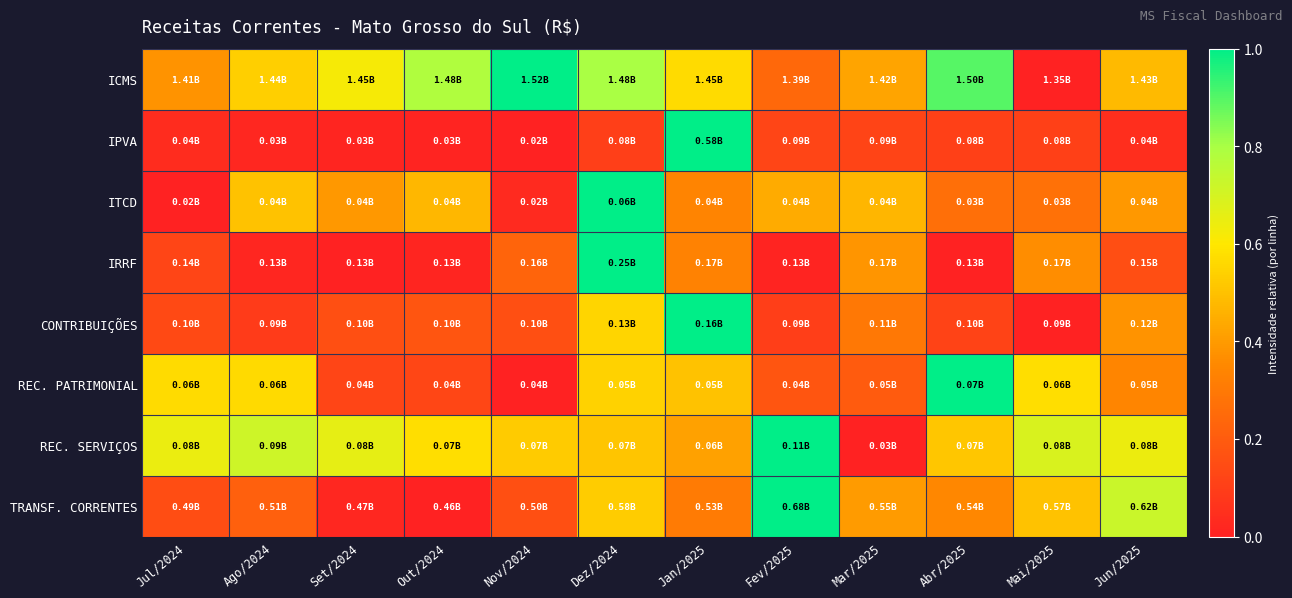

Reading left to right, list all the values displayed in this chart.

ICMS: Jul/2024=0.4	Ago/2024=0.5	Set/2024=0.6	Out/2024=0.8	Nov/2024=1.0	Dez/2024=0.8	Jan/2025=0.6	Fev/2025=0.2	Mar/2025=0.4	Abr/2025=0.9	Mai/2025=0.0	Jun/2025=0.5
IPVA: Jul/2024=0.0	Ago/2024=0.0	Set/2024=0.0	Out/2024=0.0	Nov/2024=0.0	Dez/2024=0.1	Jan/2025=1.0	Fev/2025=0.1	Mar/2025=0.1	Abr/2025=0.1	Mai/2025=0.1	Jun/2025=0.0
ITCD: Jul/2024=0.0	Ago/2024=0.5	Set/2024=0.4	Out/2024=0.5	Nov/2024=0.0	Dez/2024=1.0	Jan/2025=0.3	Fev/2025=0.4	Mar/2025=0.5	Abr/2025=0.3	Mai/2025=0.3	Jun/2025=0.4
IRRF: Jul/2024=0.1	Ago/2024=0.0	Set/2024=0.0	Out/2024=0.0	Nov/2024=0.2	Dez/2024=1.0	Jan/2025=0.3	Fev/2025=0.0	Mar/2025=0.4	Abr/2025=0.0	Mai/2025=0.4	Jun/2025=0.2
CONTRIBUIÇÕES: Jul/2024=0.1	Ago/2024=0.1	Set/2024=0.2	Out/2024=0.2	Nov/2024=0.2	Dez/2024=0.6	Jan/2025=1.0	Fev/2025=0.1	Mar/2025=0.3	Abr/2025=0.1	Mai/2025=0.0	Jun/2025=0.4
REC. PATRIMONIAL: Jul/2024=0.6	Ago/2024=0.6	Set/2024=0.1	Out/2024=0.1	Nov/2024=0.0	Dez/2024=0.5	Jan/2025=0.5	Fev/2025=0.2	Mar/2025=0.2	Abr/2025=1.0	Mai/2025=0.6	Jun/2025=0.3
REC. SERVIÇOS: Jul/2024=0.6	Ago/2024=0.7	Set/2024=0.7	Out/2024=0.6	Nov/2024=0.5	Dez/2024=0.5	Jan/2025=0.4	Fev/2025=1.0	Mar/2025=0.0	Abr/2025=0.5	Mai/2025=0.7	Jun/2025=0.6
TRANSF. CORRENTES: Jul/2024=0.1	Ago/2024=0.2	Set/2024=0.0	Out/2024=0.0	Nov/2024=0.2	Dez/2024=0.5	Jan/2025=0.3	Fev/2025=1.0	Mar/2025=0.4	Abr/2025=0.3	Mai/2025=0.5	Jun/2025=0.7